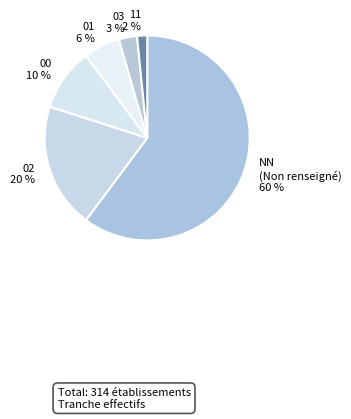

Count the number of slices in the pie.

6